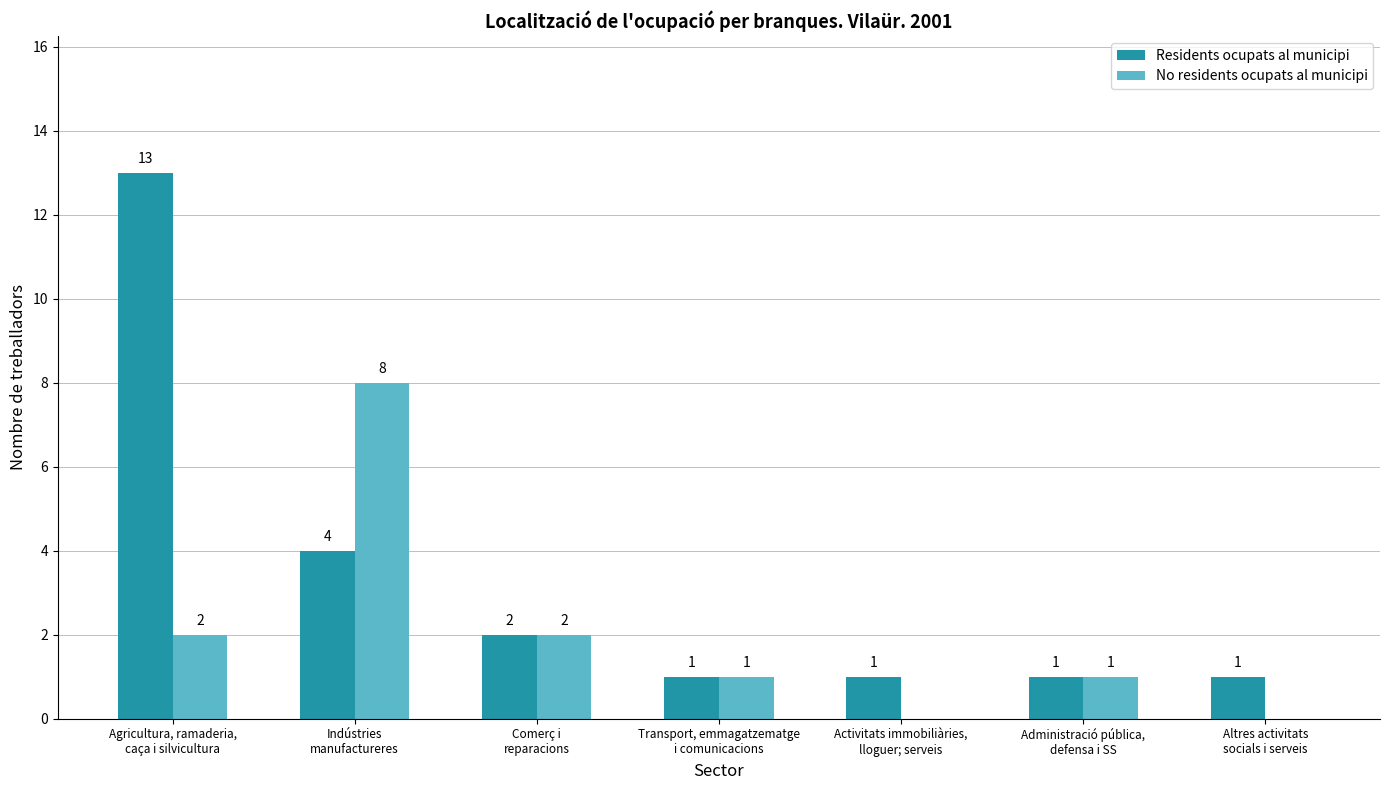

What is the maximum value for No residents ocupats al municipi?

8